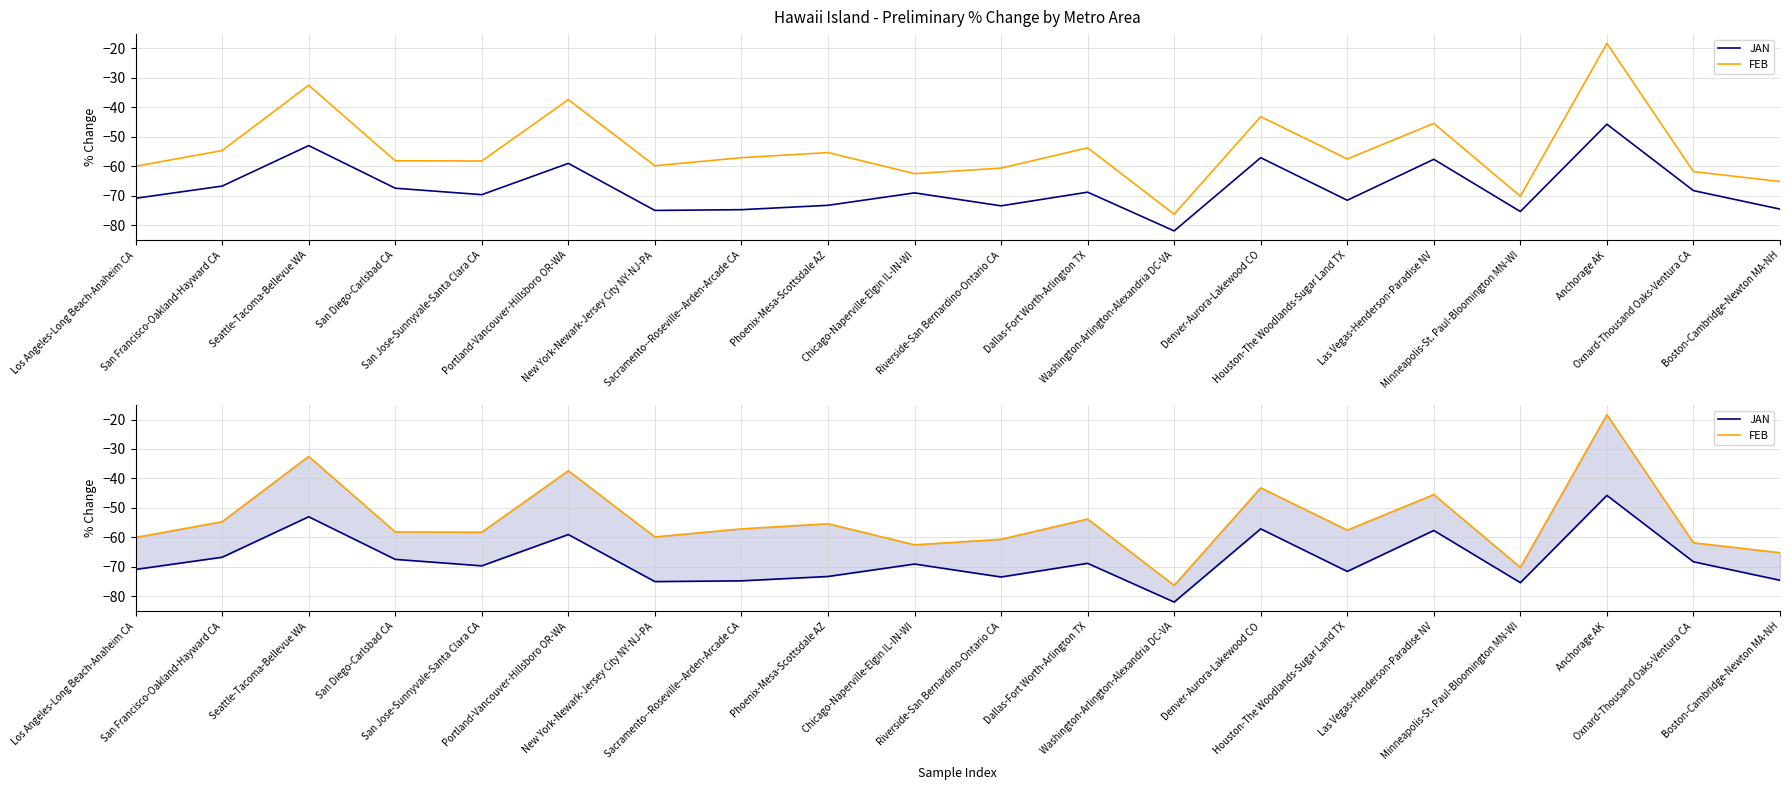

How many lines are shown in the chart?

2